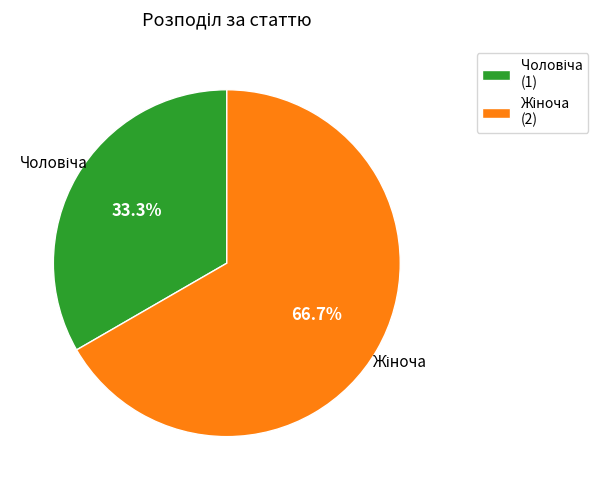

Is there any slice that represents more than half of the pie?

Yes